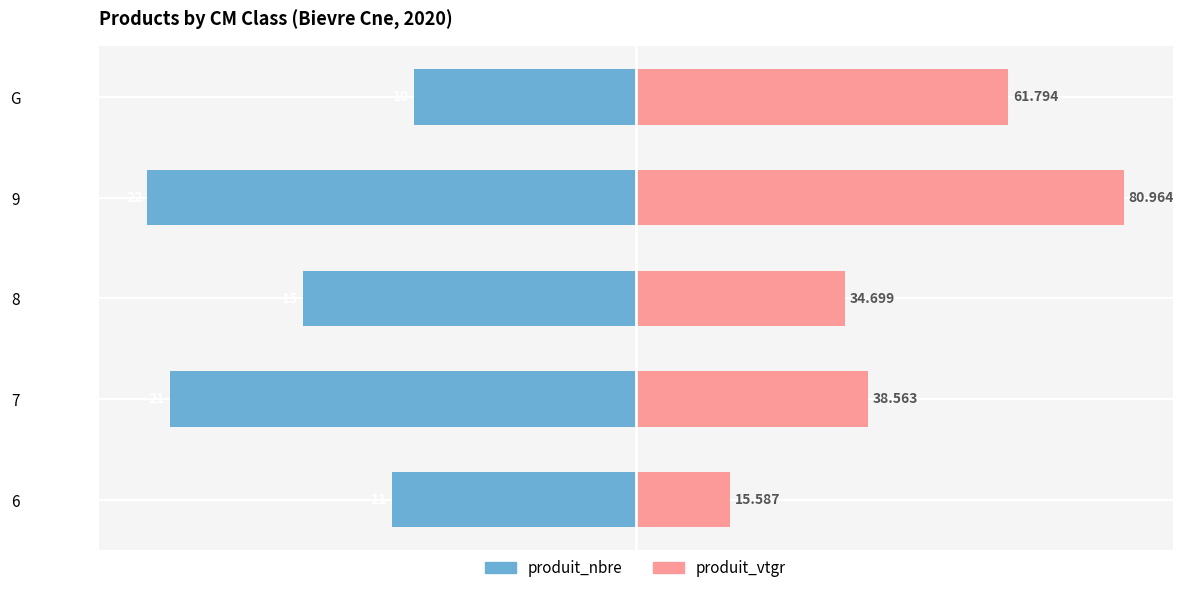

Rank the series by their maximum value, from highest to lowest.

produit_vtgr, produit_nbre